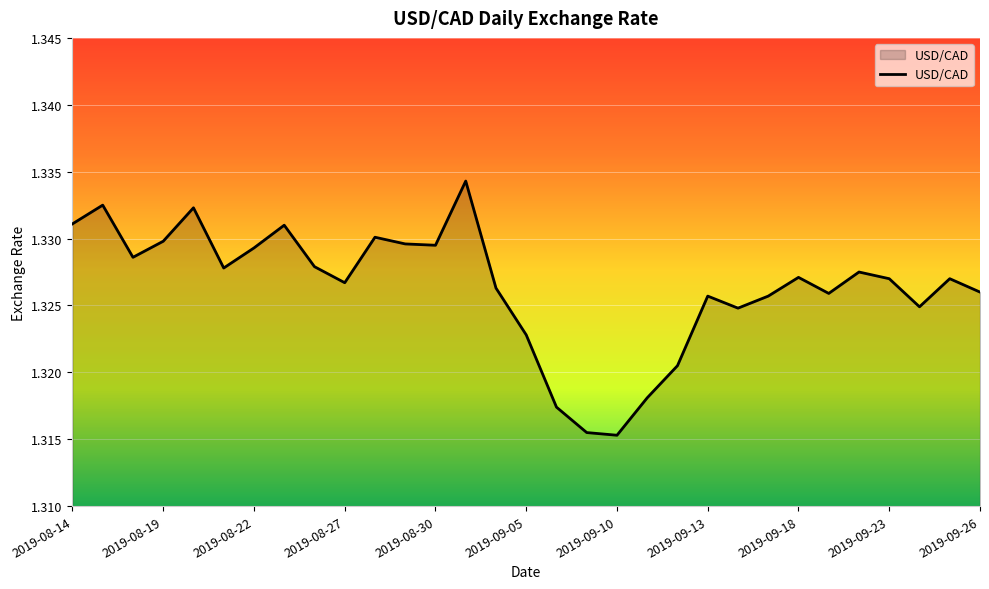

Reading left to right, extract all data points from this chart.

1.3	1.3	1.3	1.3	1.3	1.3	1.3	1.3	1.3	1.3	1.3	1.3	1.3	1.3	1.3	1.3	1.3	1.3	1.3	1.3	1.3	1.3	1.3	1.3	1.3	1.3	1.3	1.3	1.3	1.3	1.3